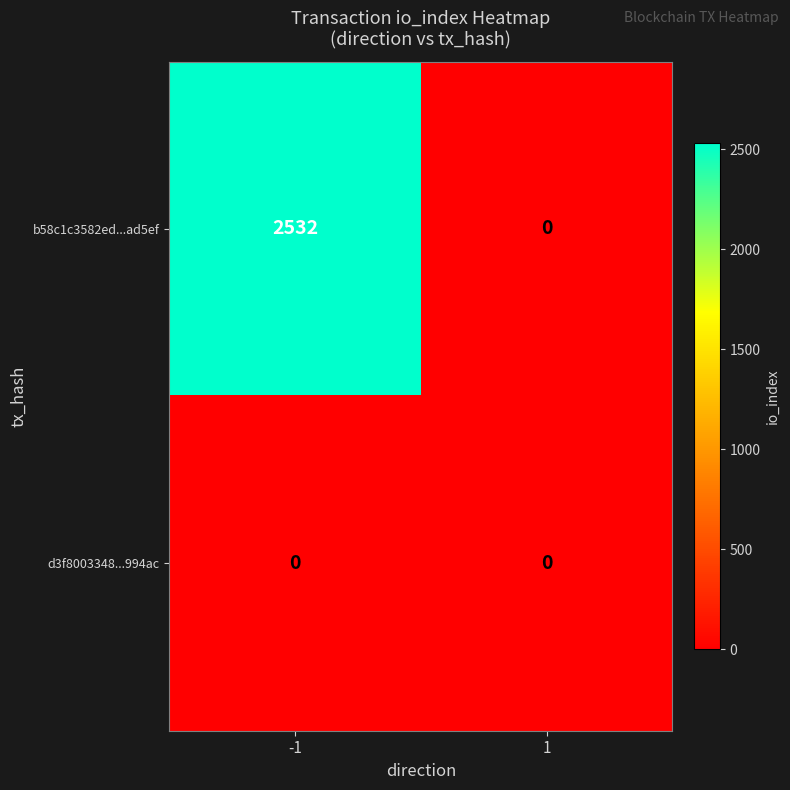

The d3f8003348...994ac series shows 0 at 1. True or false?

True